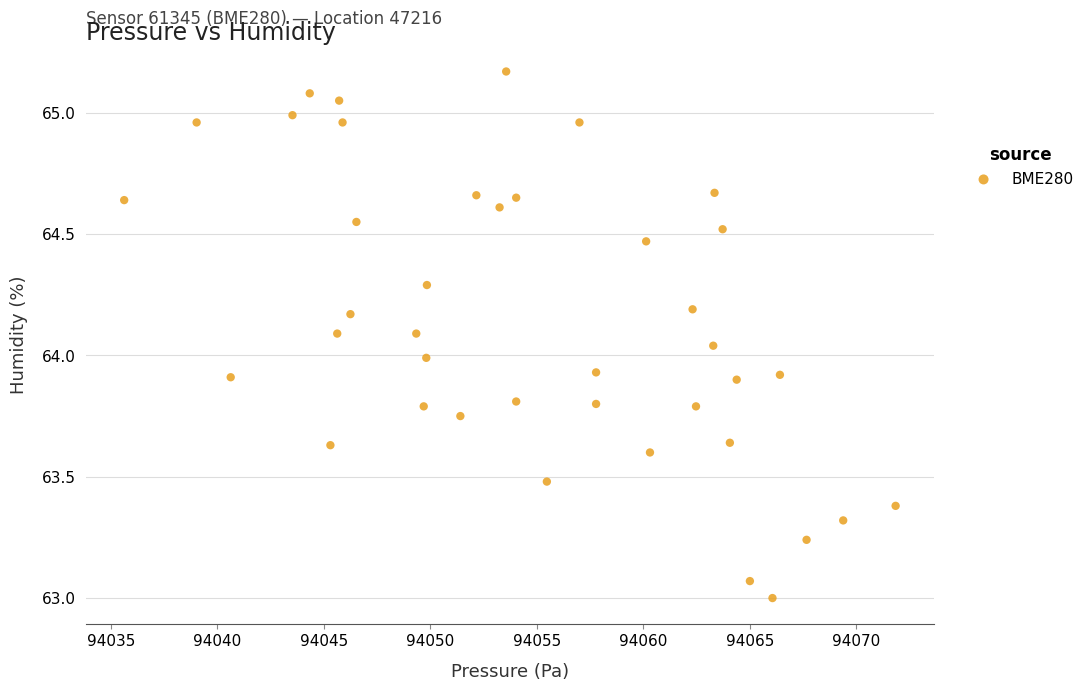

What is the range of Y values (max minus min)?

2.2